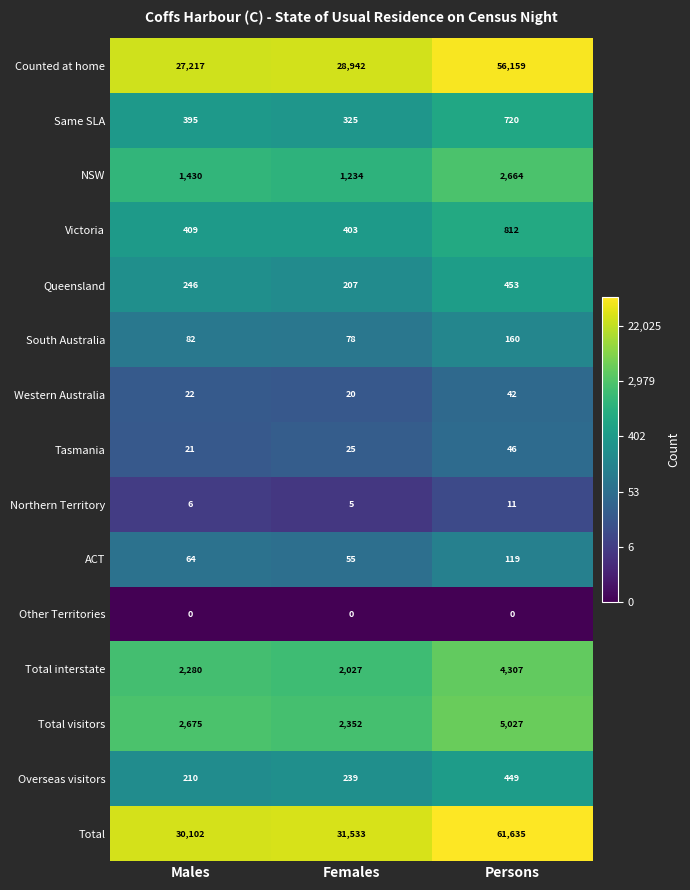

What is the spread (max minus min) of values at Persons?

61635